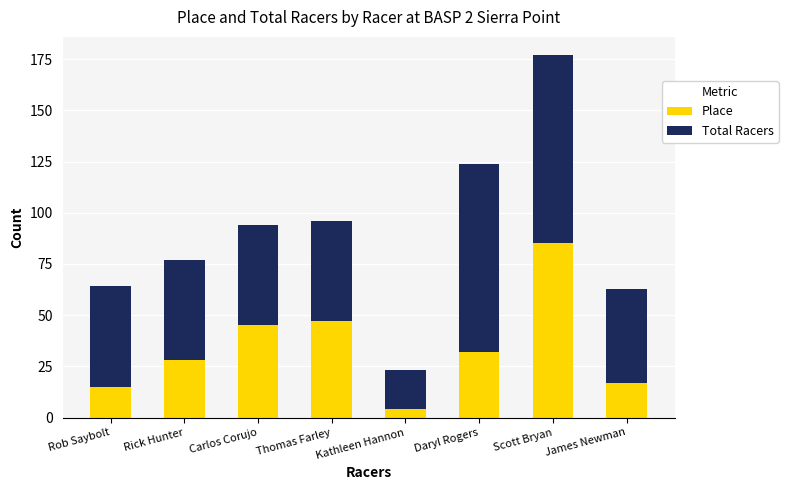

At which category is the sum across all series the highest?

Scott Bryan